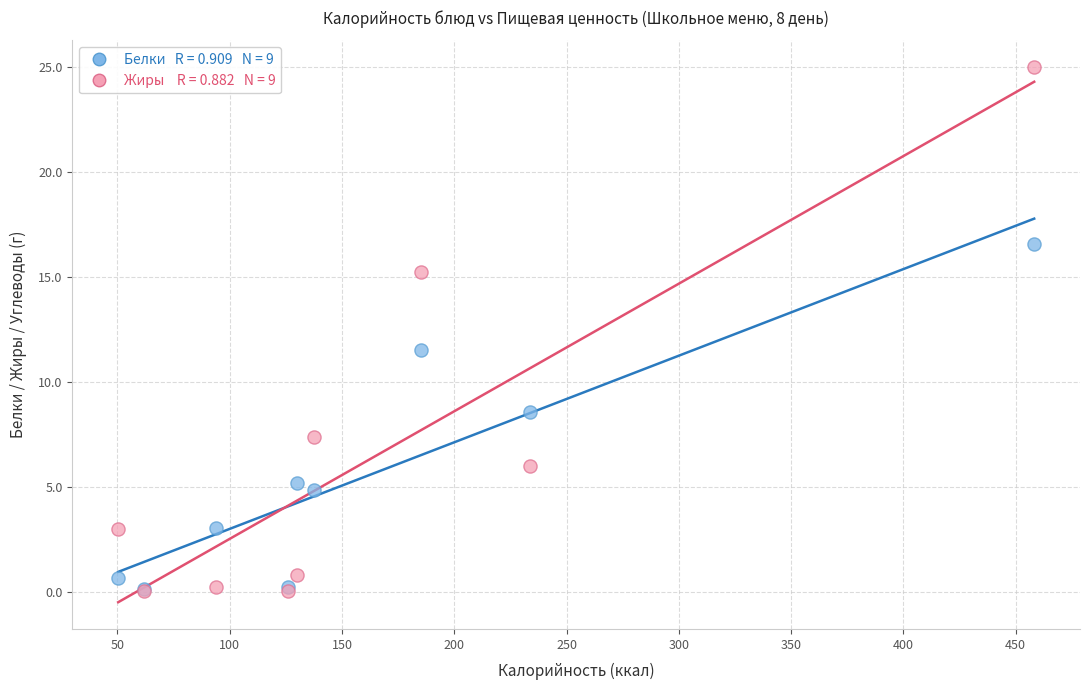

Across all series, what Y value is closest to 12?

11.5